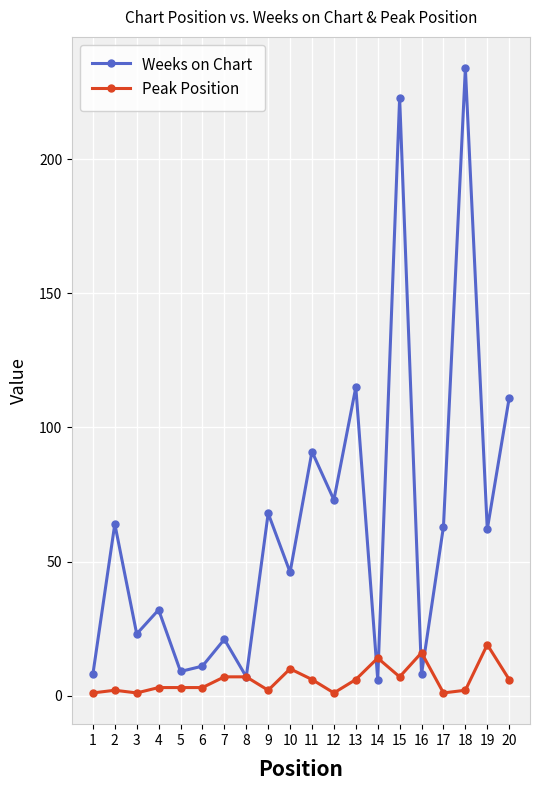

Rank the series by their maximum value, from highest to lowest.

Weeks on Chart, Peak Position